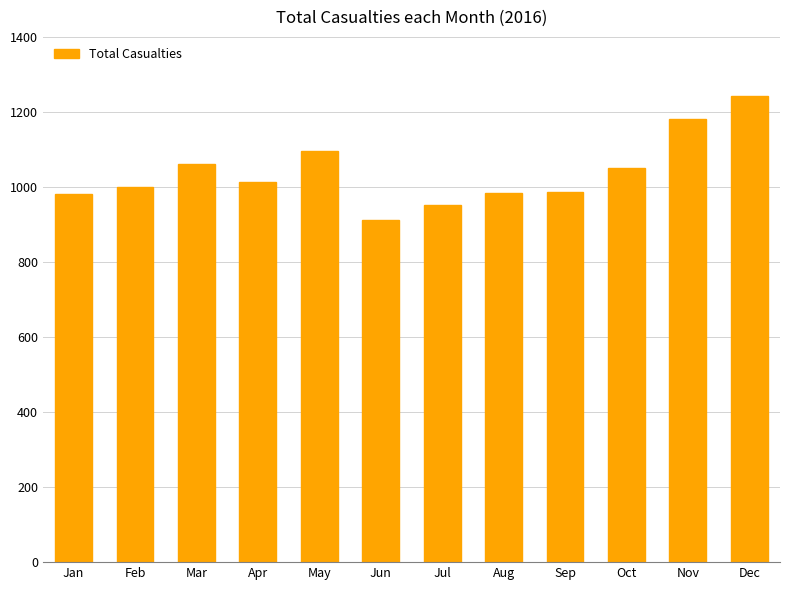

At which category does the chart reach its peak across all series?

Dec